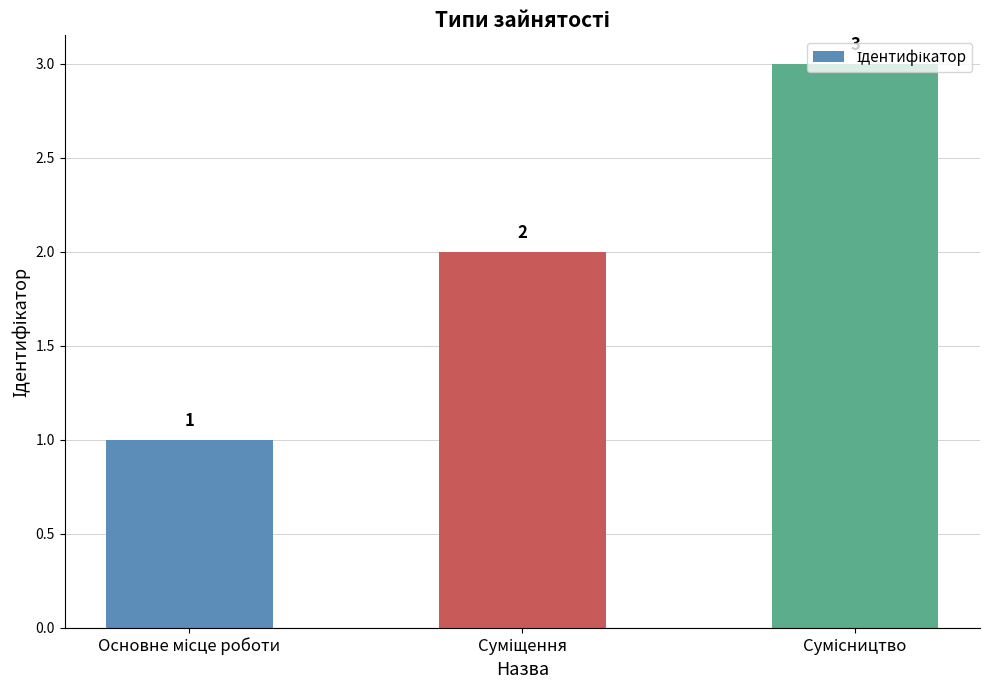

What is the minimum value shown in the chart?

1